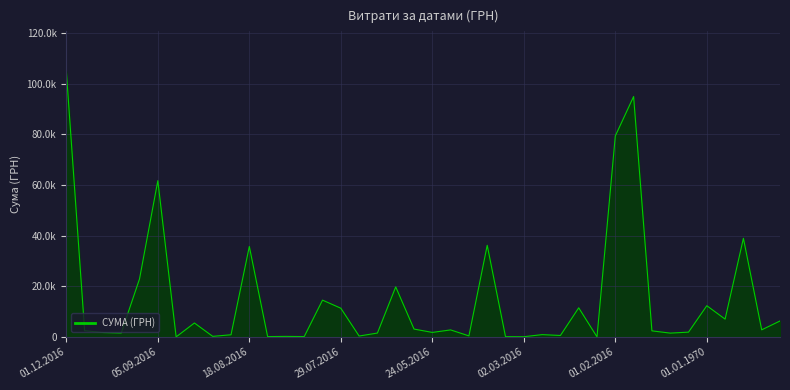

Is this an area chart (filled region under the line)?

Yes